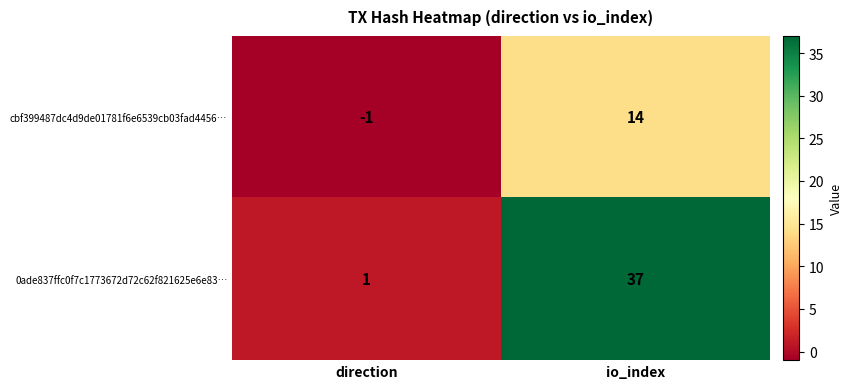

Which series has the largest total across all categories?

0ade837ffc0f7c1773672d72c62f821625e6e83…